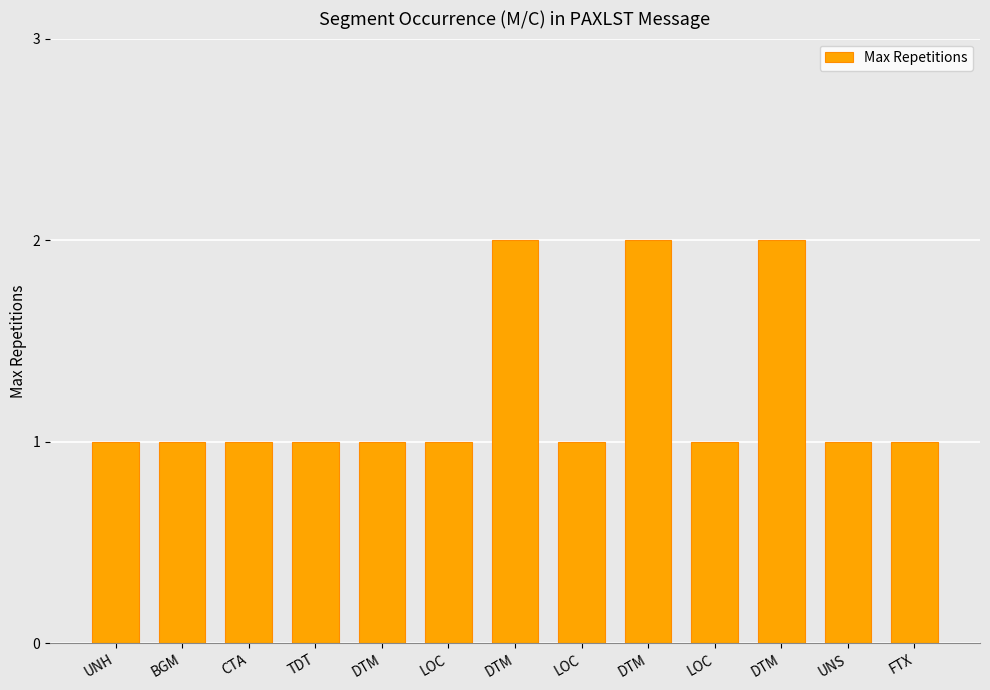

What is the ratio of the value at DTM to the value at UNS?

1.0